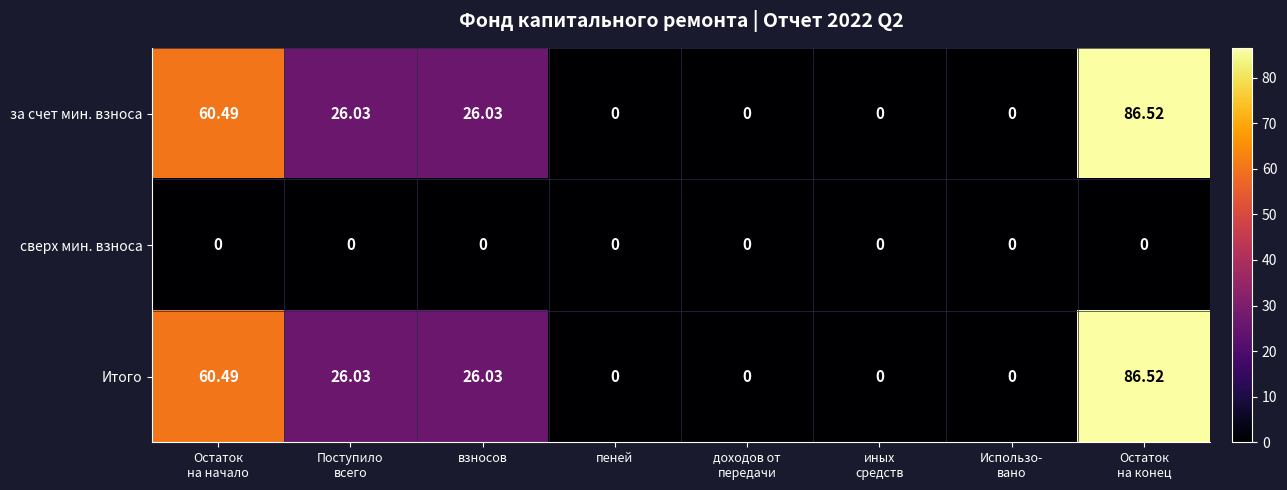

Is the value of сверх мин. взноса at пеней greater than the value of за счет мин. взноса at взносов?

No